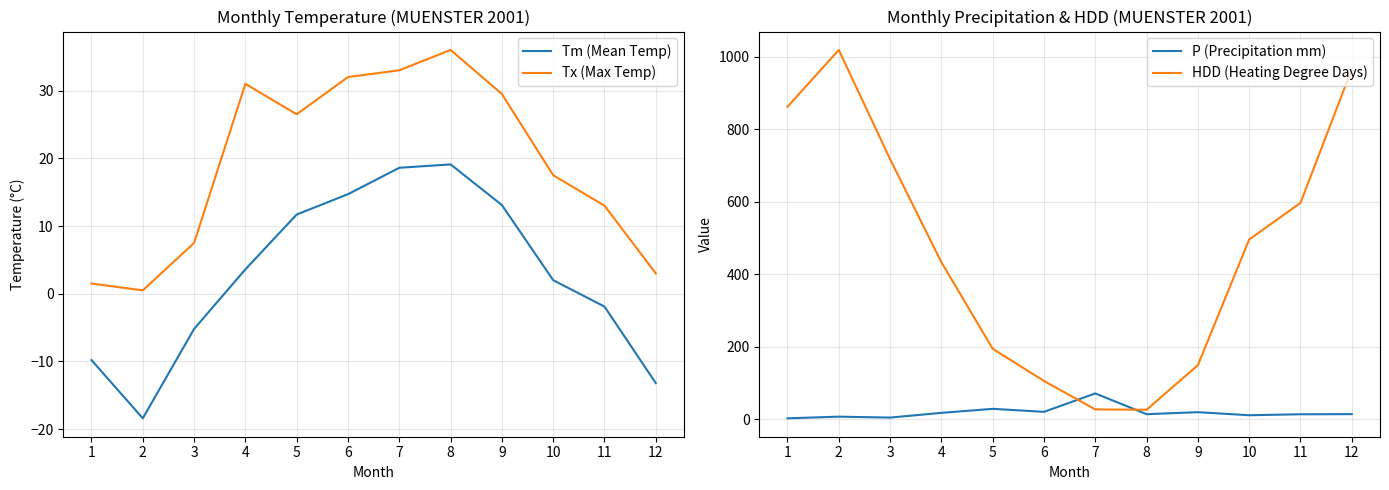

How many negative values does the Tm (Mean Temp) series have?

5